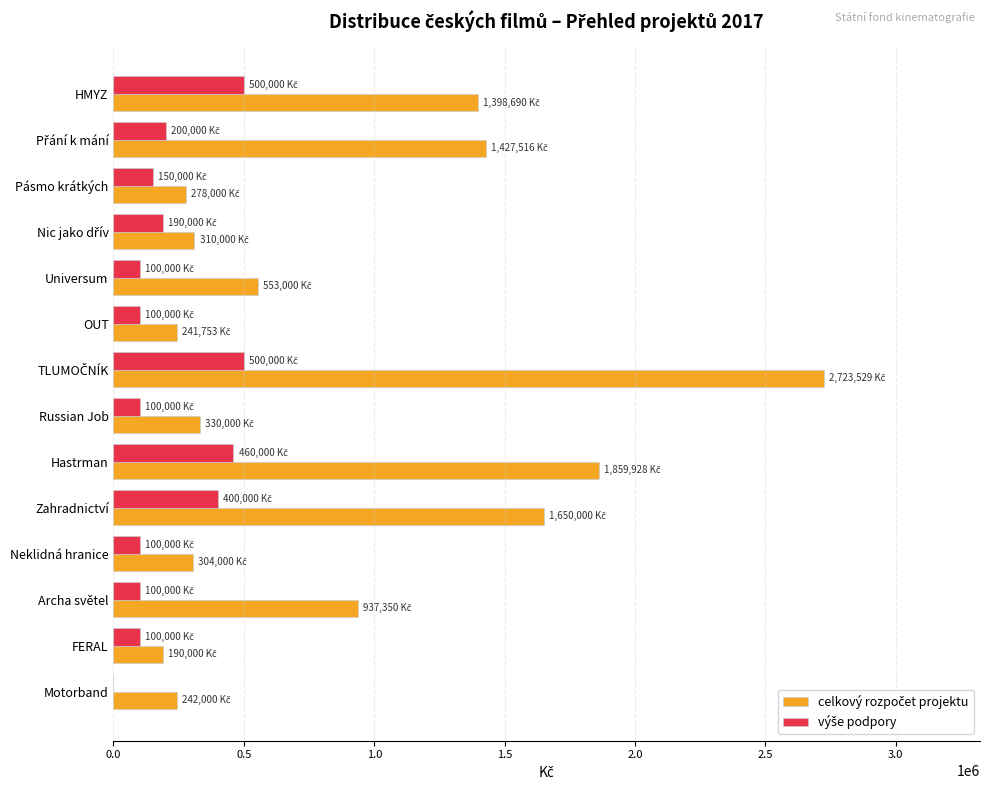

What is the total value across all series at Motorband?

242000